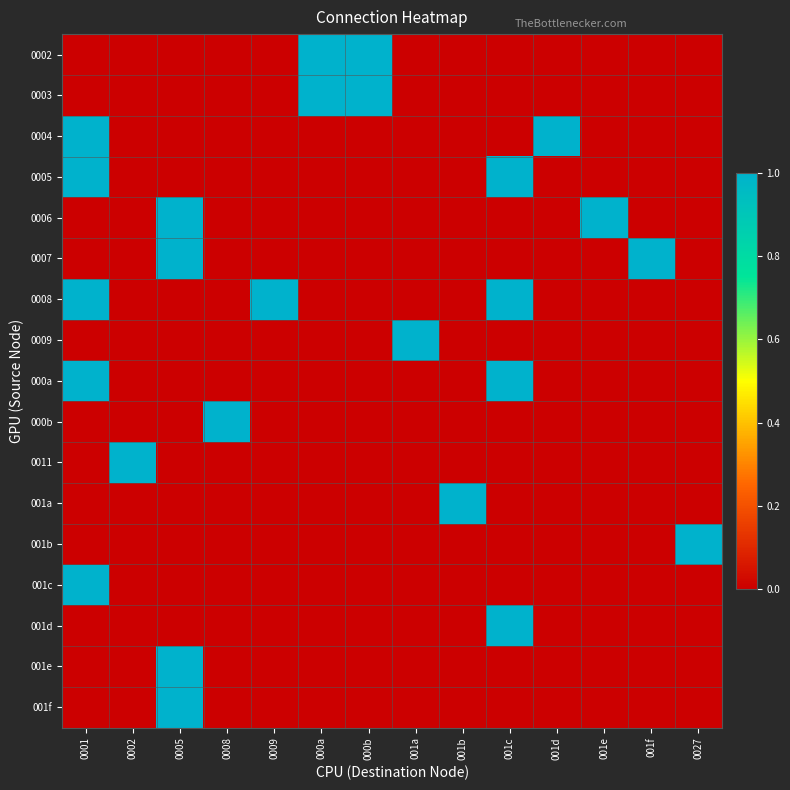

How many series are shown in this chart?

17